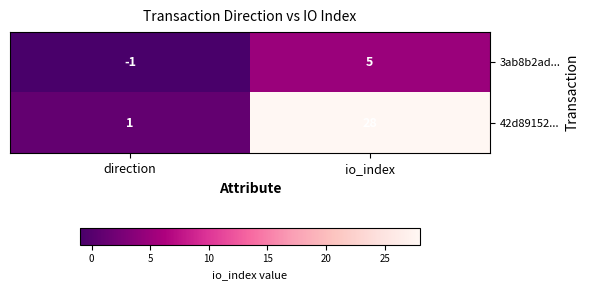

Reading left to right, extract all data points from this chart.

3ab8b2ad...: -1	5
42d89152...: 1	28